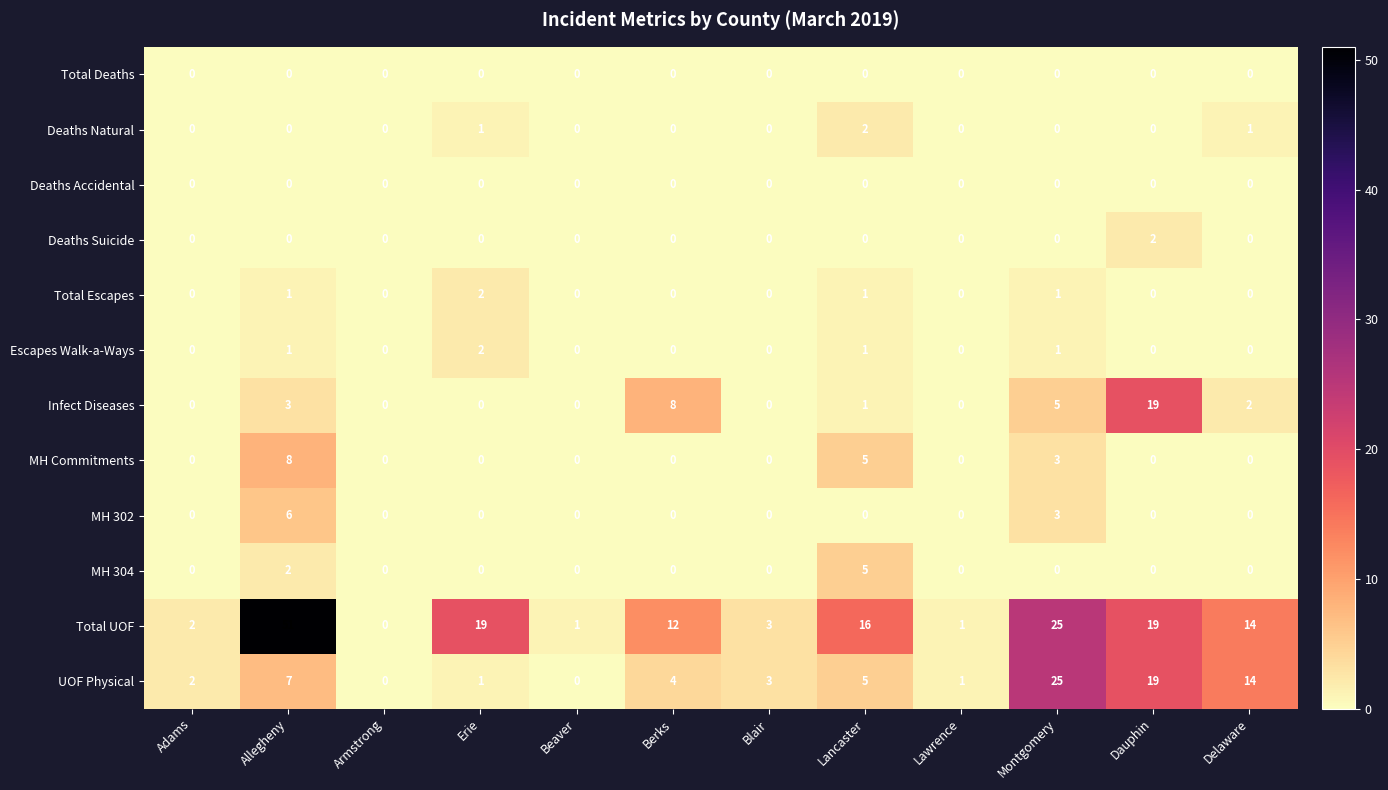

What is the total value across all series at Blair?

6